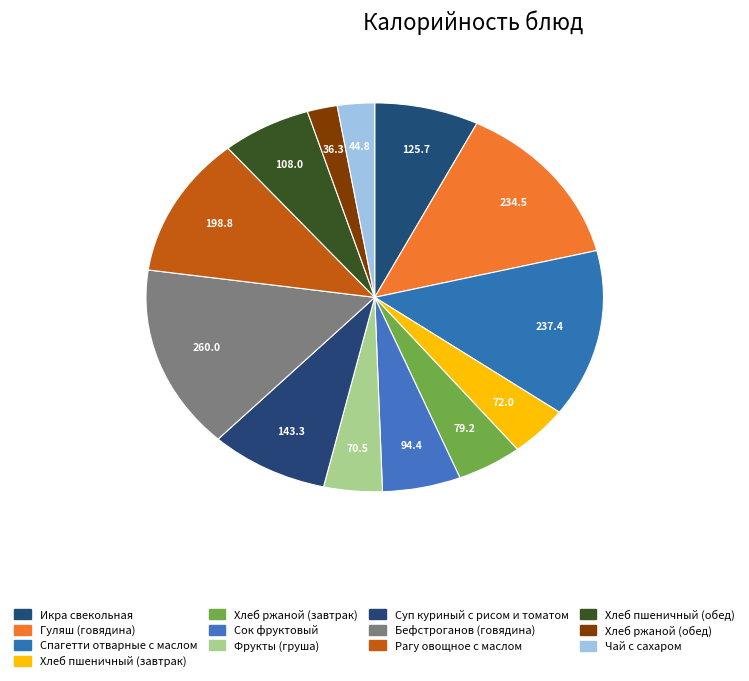

How many slices are in this pie chart?

13